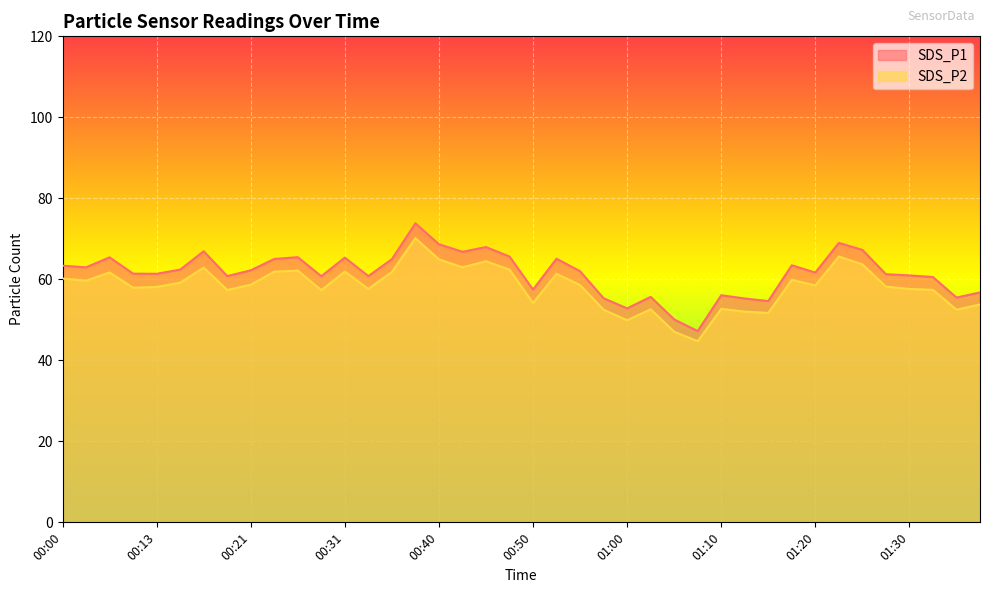

Which series changed the most between 01:08 and 01:10?

SDS_P1